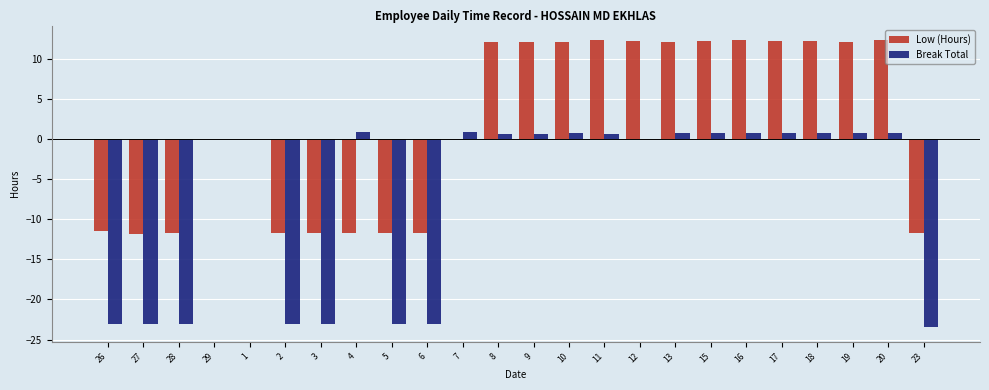

The Break Total series shows -23.5 at 23. True or false?

True